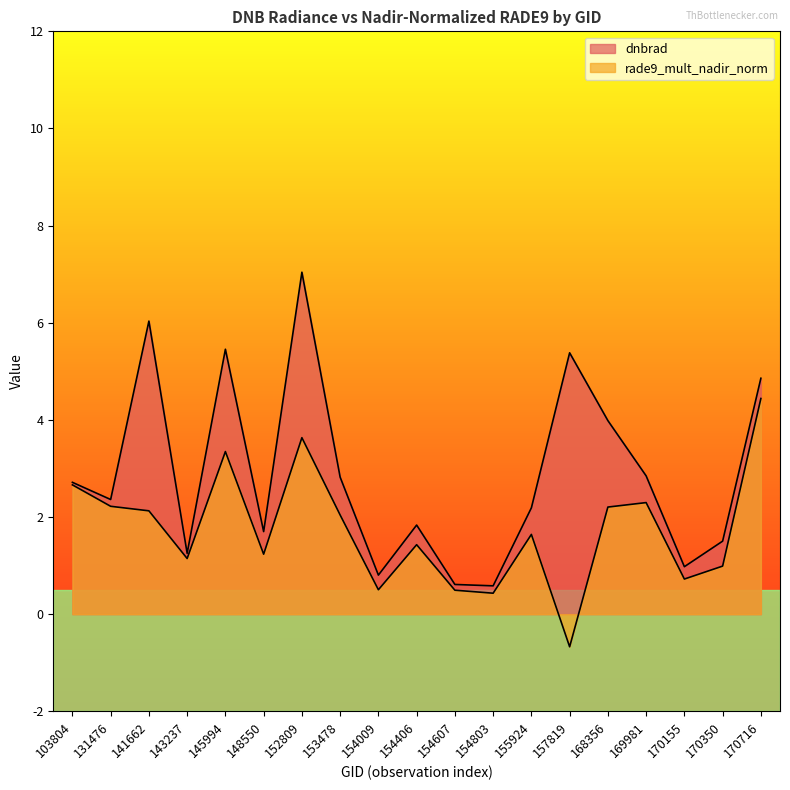

Count the number of categories in the chart.

19